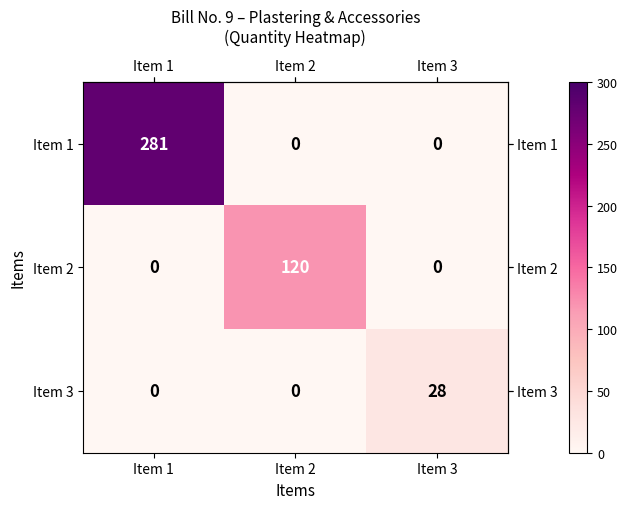

What is the difference between the Item 3 values at Item 3 and Item 1?

28